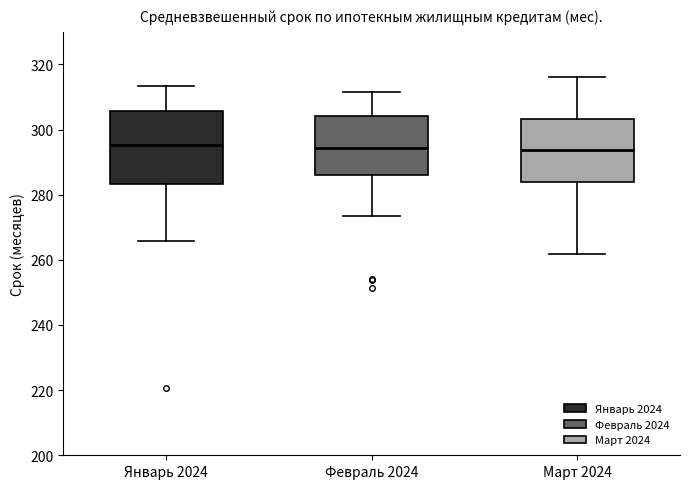

Where does the upper whisker of the box for Март 2024 end on the y-axis? The values are not printed on the chart, so give them approximately, as read against the axis.

316